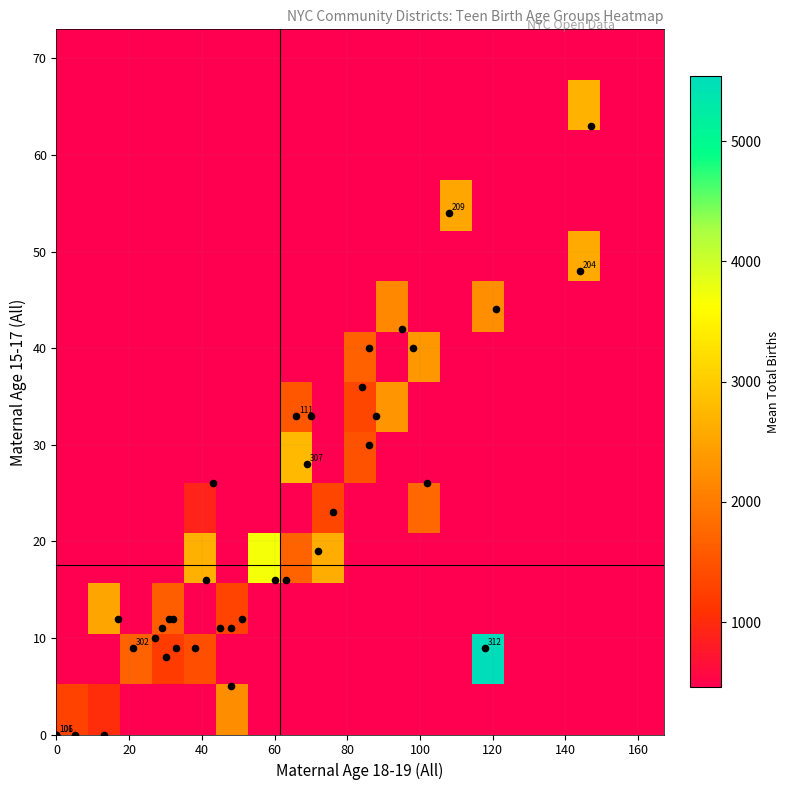

How many data points in total_births are above 1681?

19